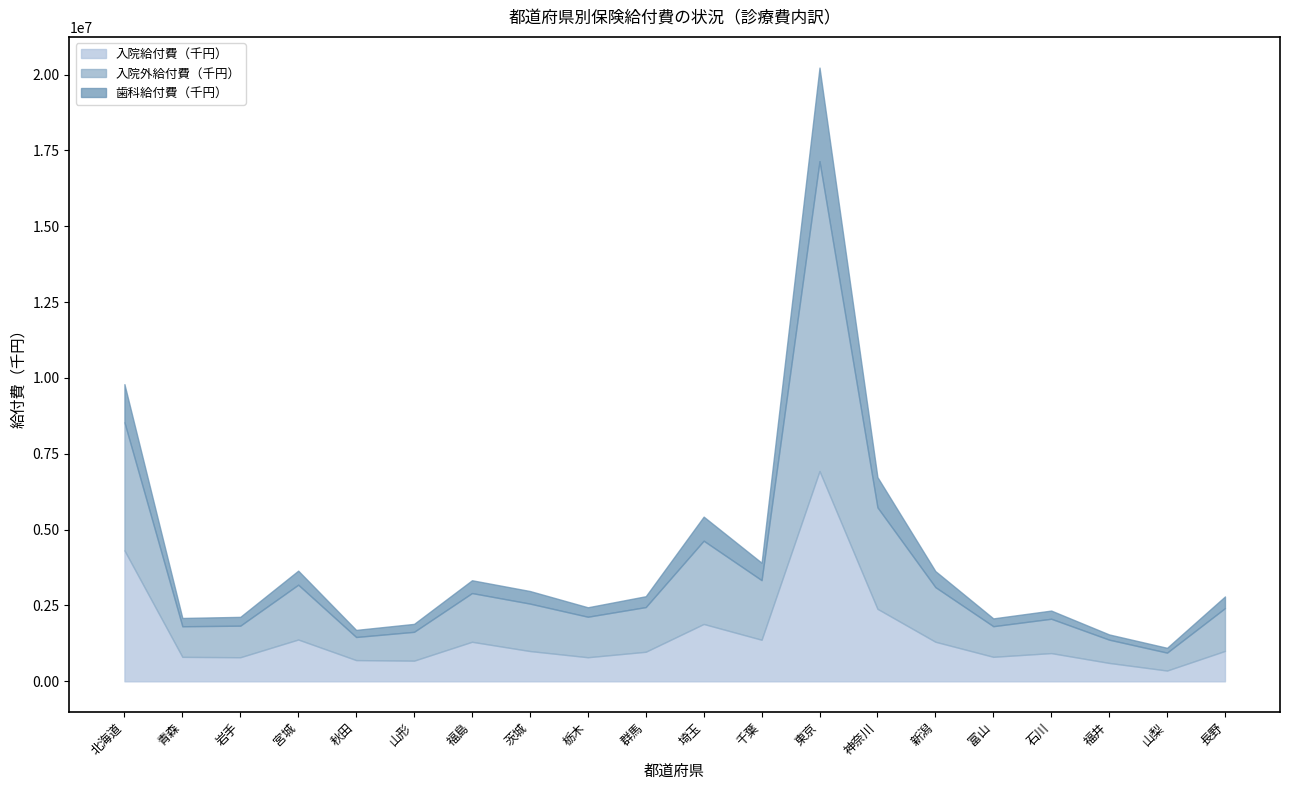

True or false: 入院外給付費（千円） has more than 1 points higher than both neighbors.

True